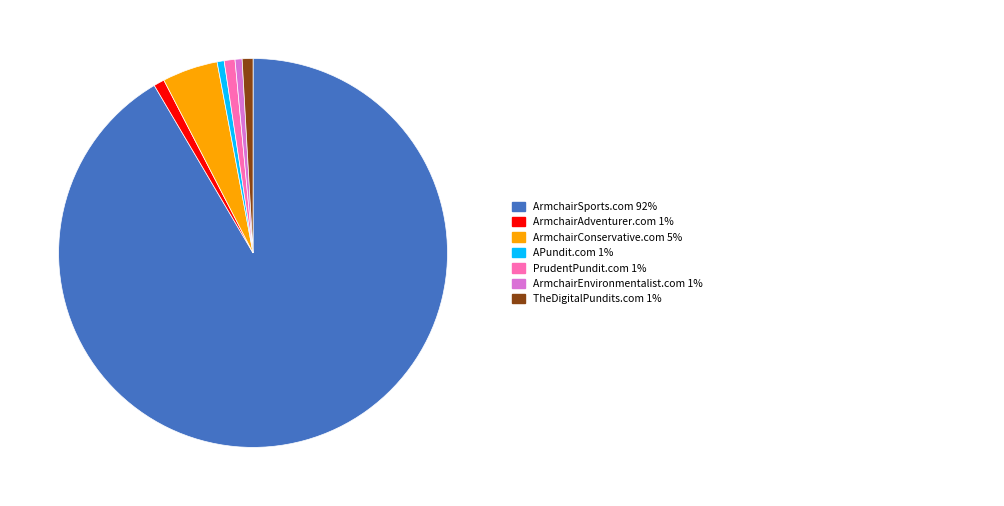

Is there any slice that represents more than half of the pie?

Yes